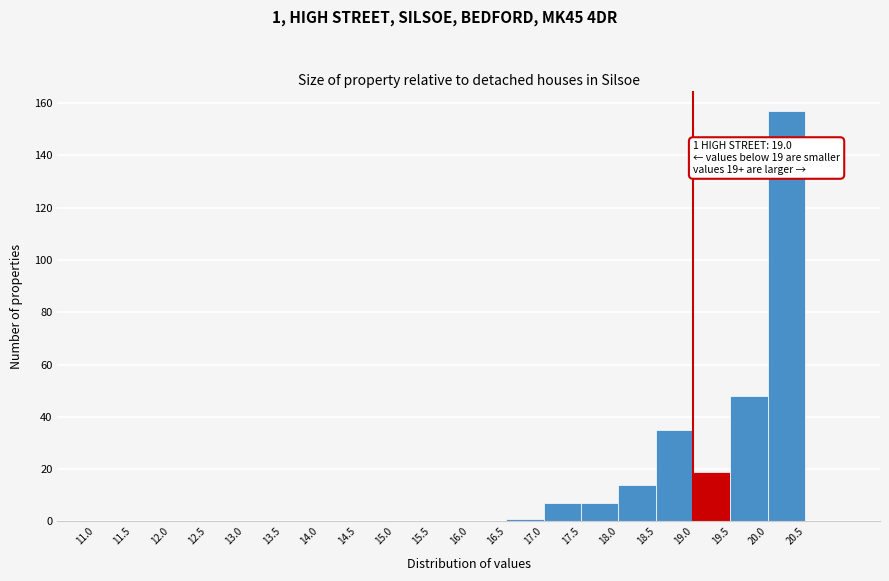

Which range on the x-axis has the tallest bar?

20.0 to 20.5